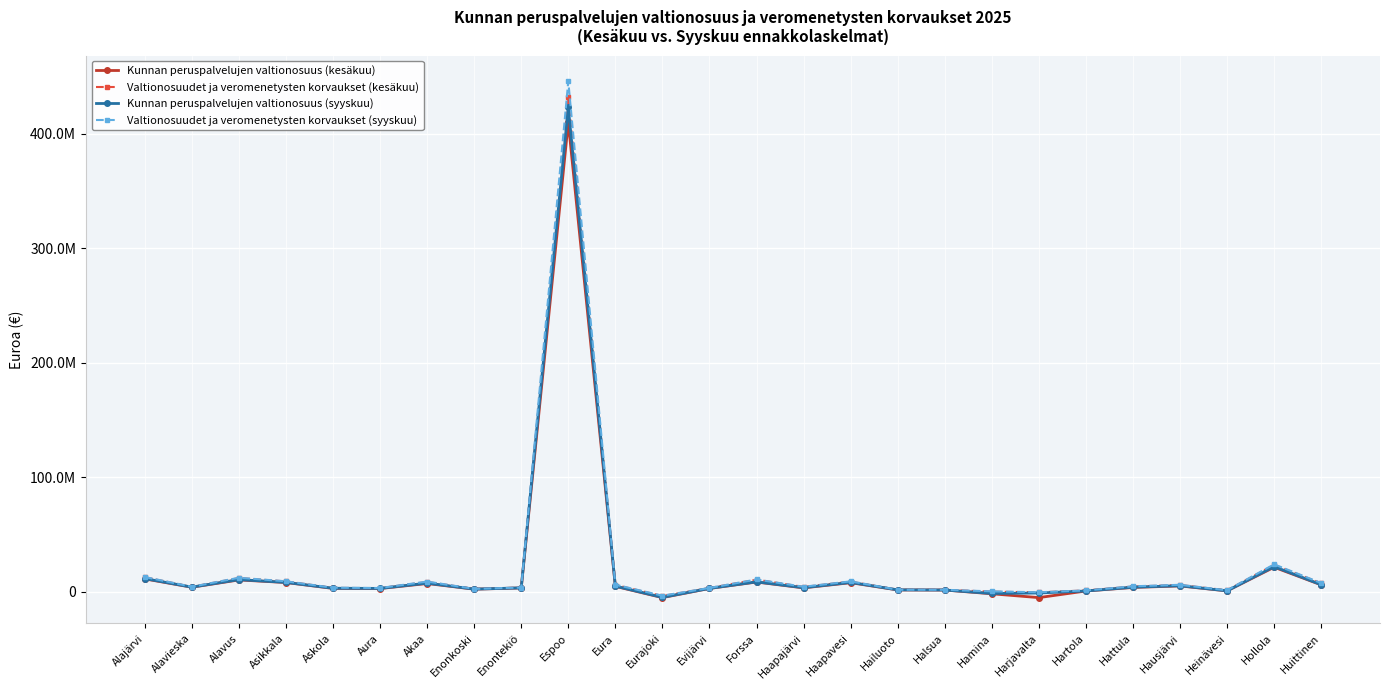

The Valtionosuudet ja veromenetysten korvaukset (kesäkuu) series shows 12533321.9 at Alajärvi. True or false?

True